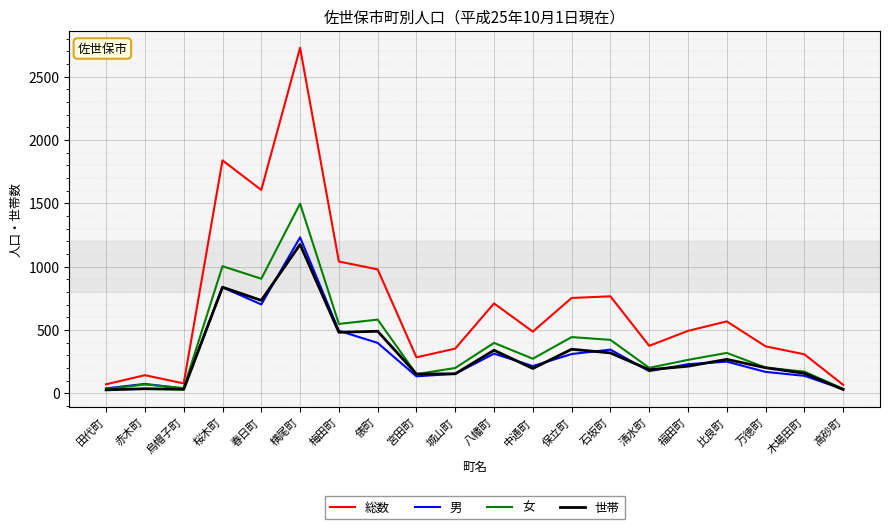

What is the sum of all 総数 values?

14002